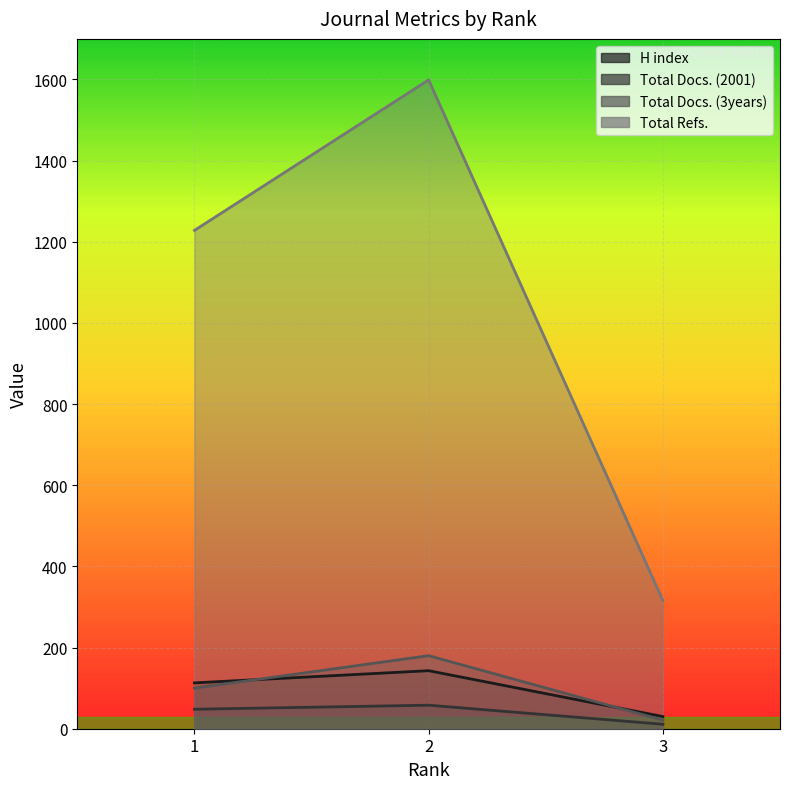

The value of Total Docs. (3years) at 2 is 85. True or false?

False